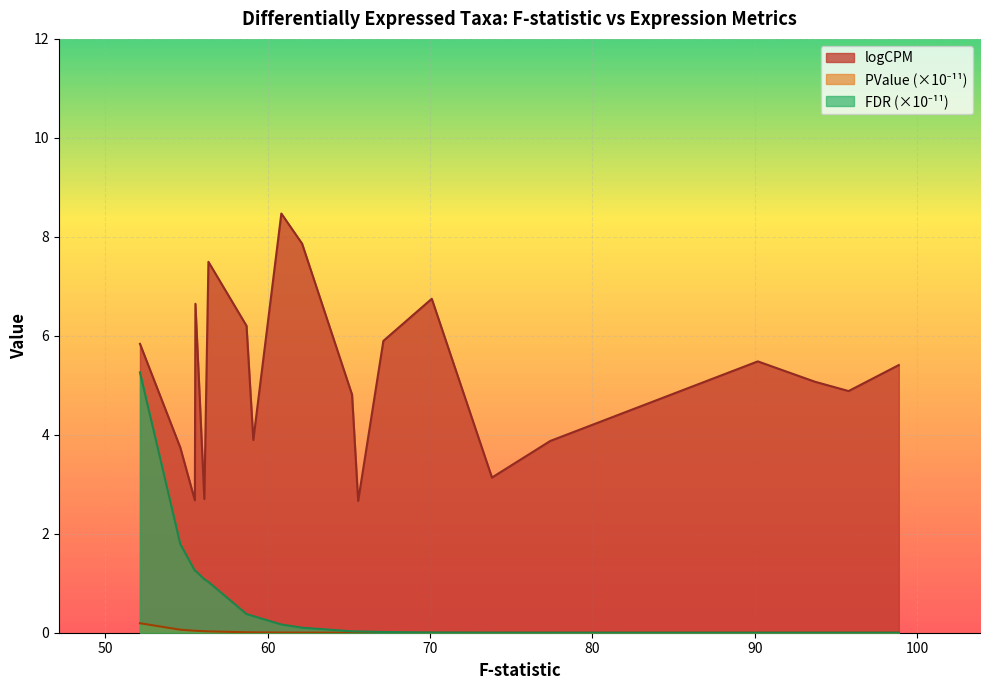

How many lines are shown in the chart?

3